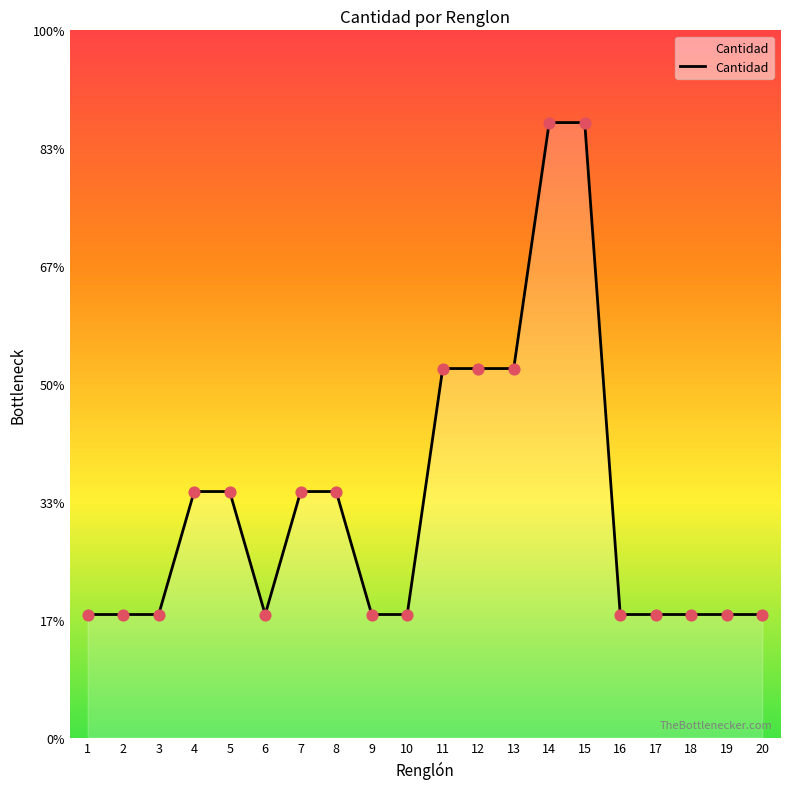

What is the ratio of the value at 5 to the value at 18?

2.0